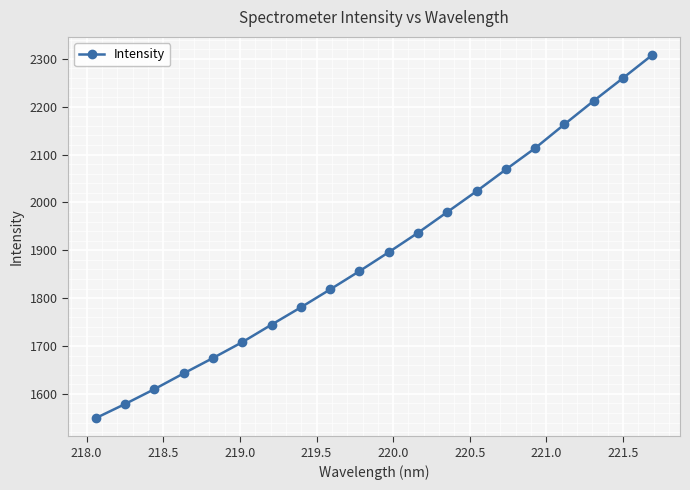

How many categories are shown in the chart?

20